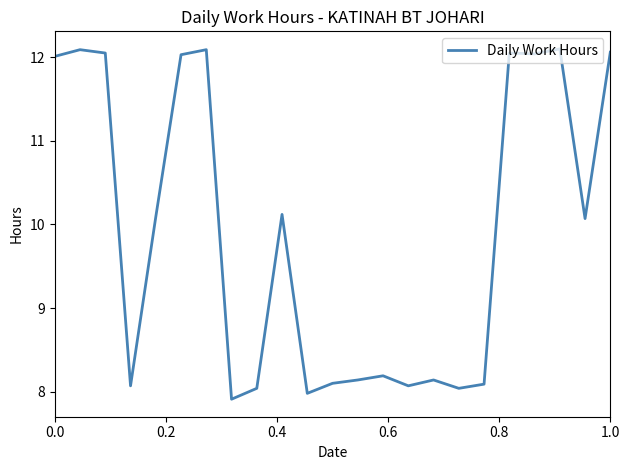

What is the minimum value shown in the chart?

7.9